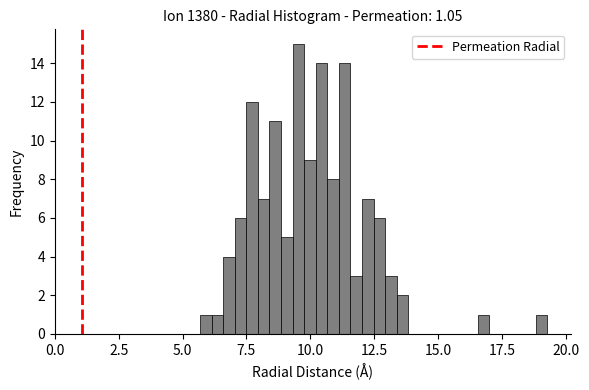

Around what value on the x-axis is the tallest bar? Give the approximate position of its centre, as read against the axis.

9.5